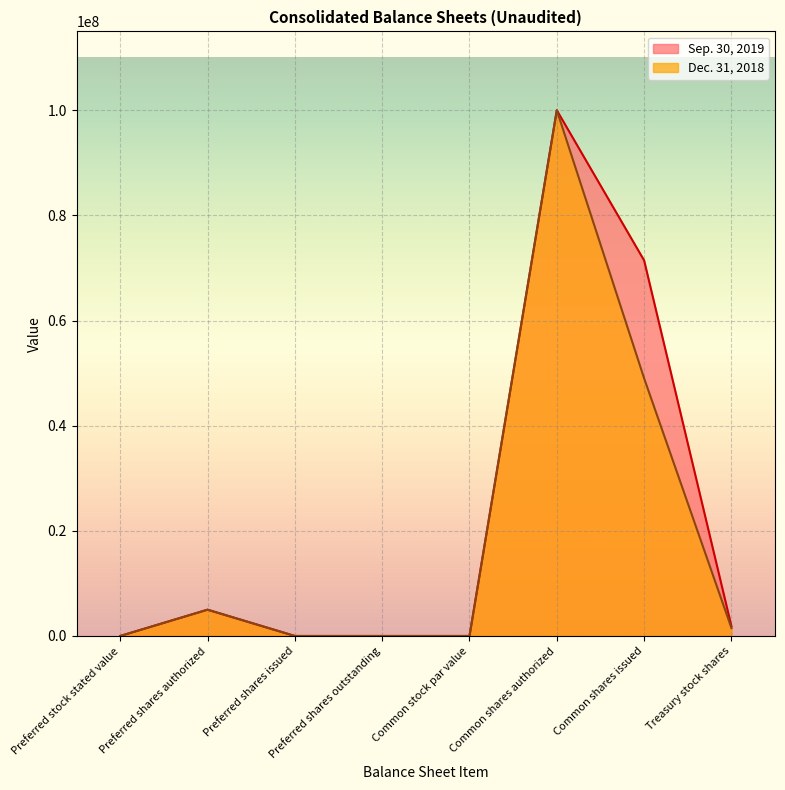

Does the chart display data point markers on the line(s)?

No